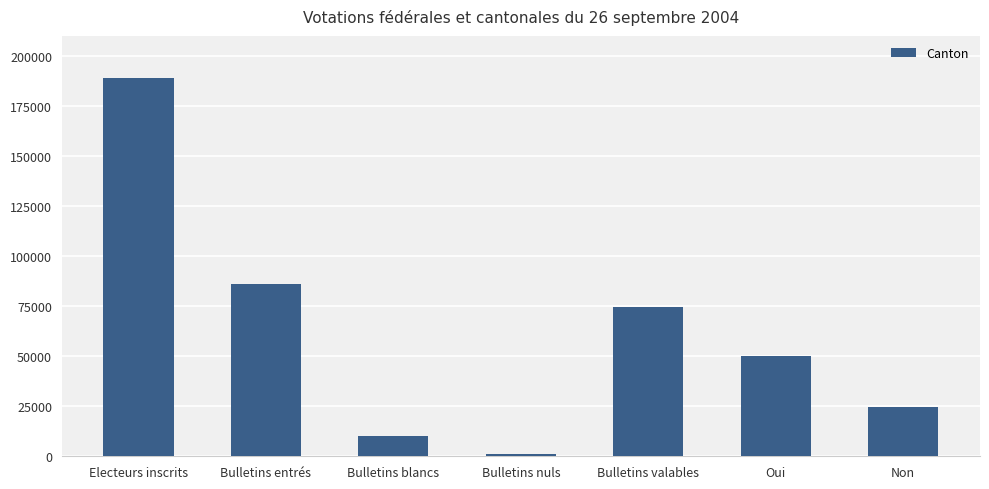

How many data points are less than 50074?

3